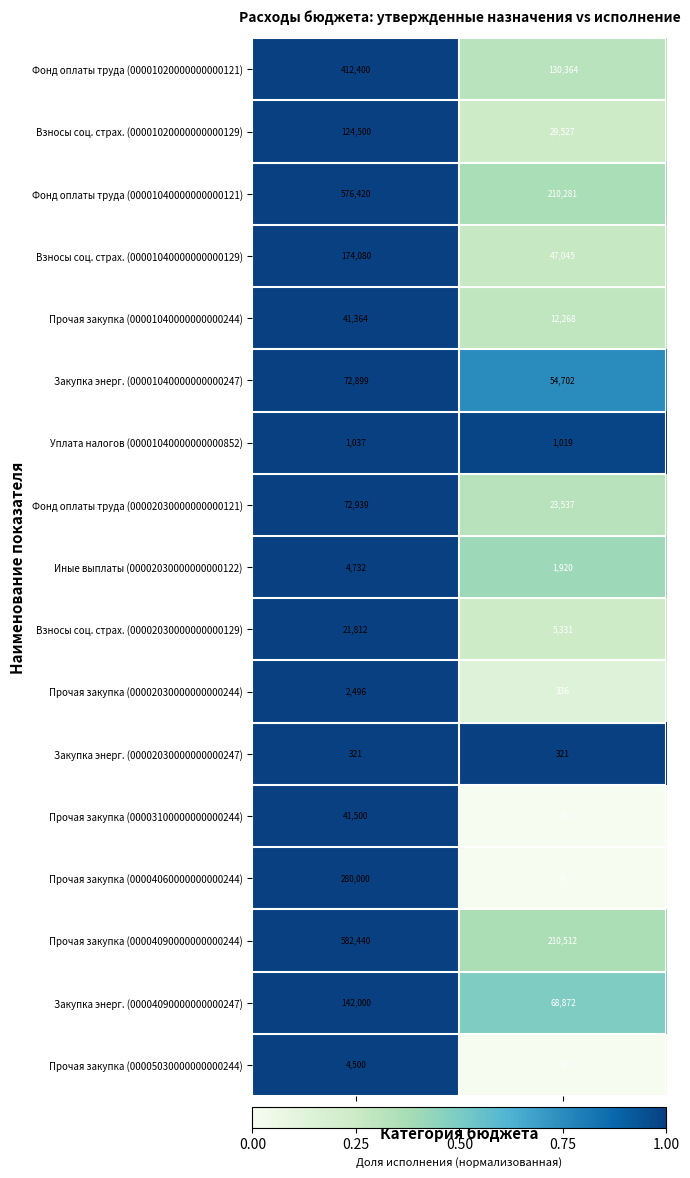

What value does the Прочая закупка (00001040000000000244) series have at Утвержденные назначения, to the nearest 10?

41360